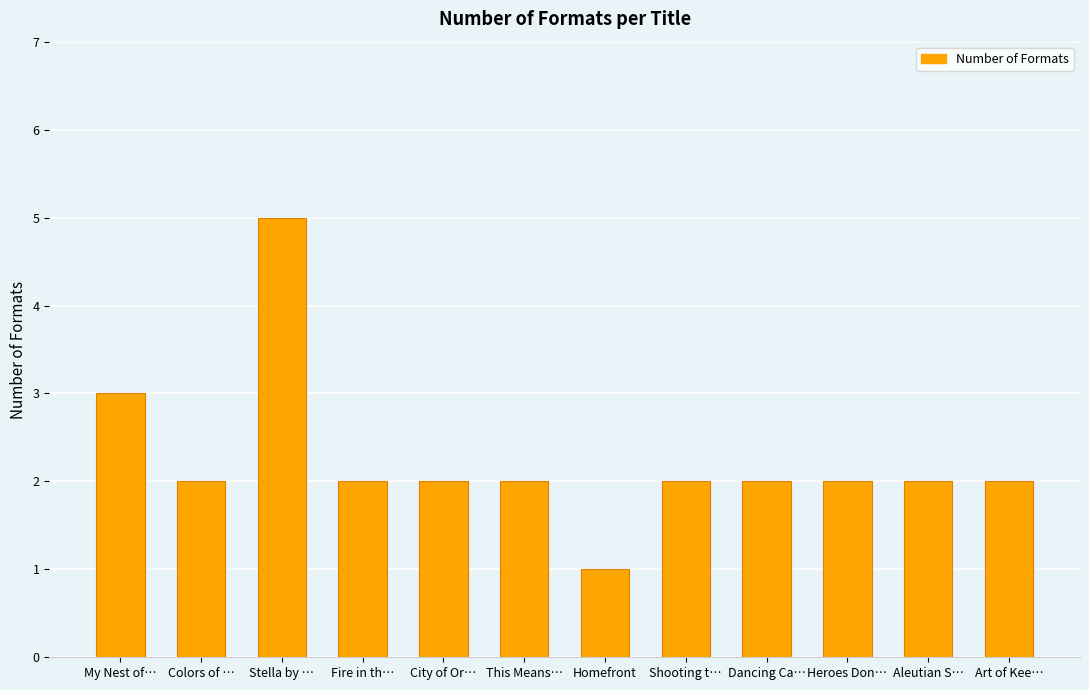

Which category has the highest value across all series?

Stella by …